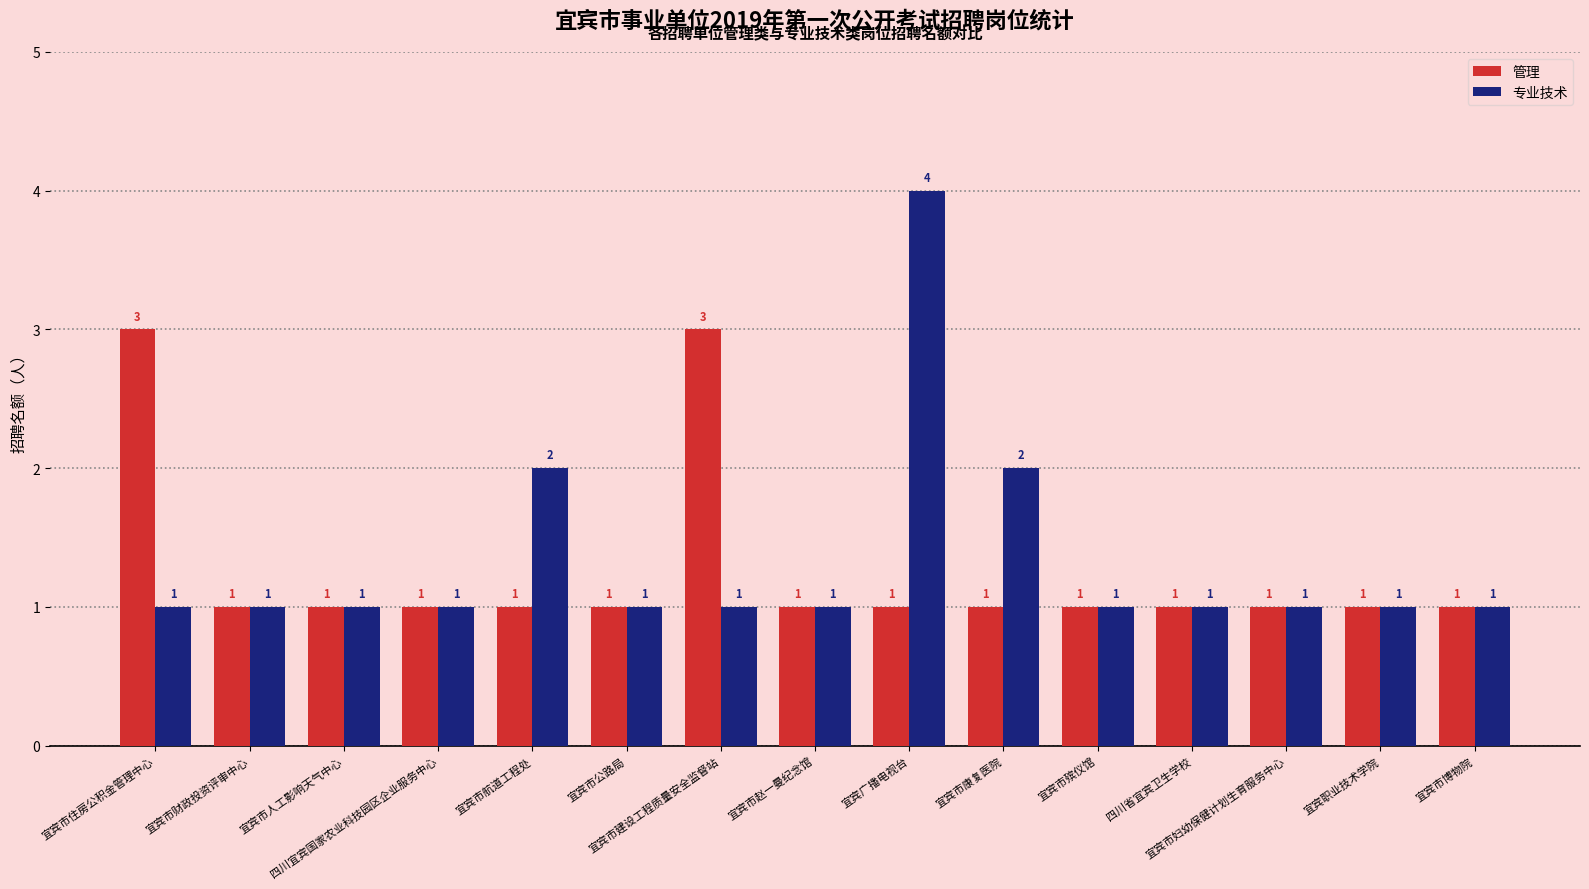

What are all the series names shown in the legend?

管理, 专业技术